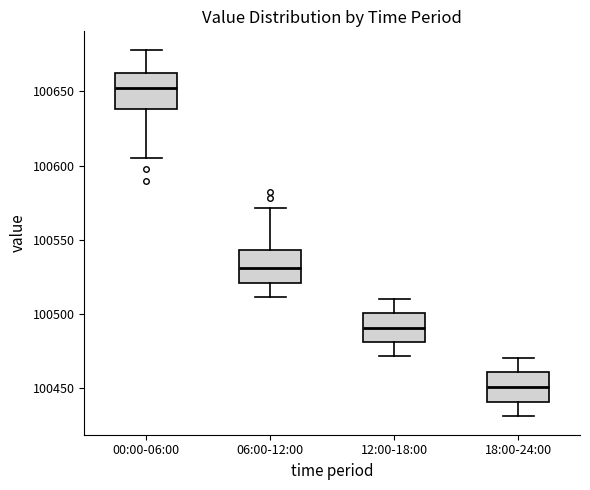

Where does the upper whisker of the box for 18:00-24:00 end on the y-axis? The values are not printed on the chart, so give them approximately, as read against the axis.

100470